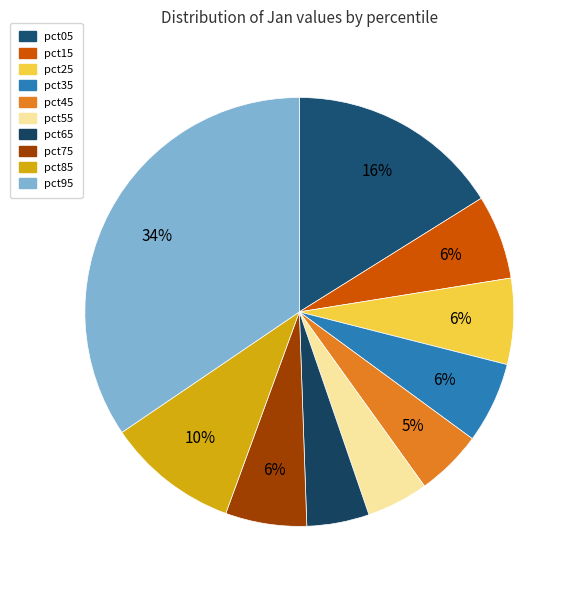

To the nearest percent, what portion does pct35 represent?

6%